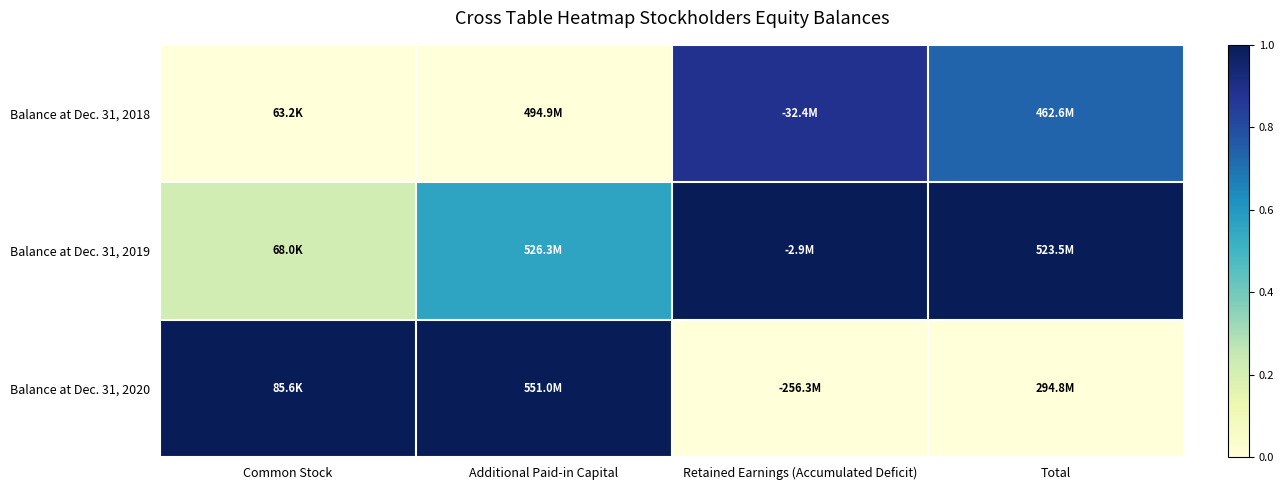

Reading left to right, transcribe all the data shown in this chart.

Balance at Dec. 31, 2018: Common Stock=0.0	Additional Paid-in Capital=0.0	Retained Earnings (Accumulated Deficit)=0.9	Total=0.7
Balance at Dec. 31, 2019: Common Stock=0.2	Additional Paid-in Capital=0.6	Retained Earnings (Accumulated Deficit)=1.0	Total=1.0
Balance at Dec. 31, 2020: Common Stock=1.0	Additional Paid-in Capital=1.0	Retained Earnings (Accumulated Deficit)=0.0	Total=0.0